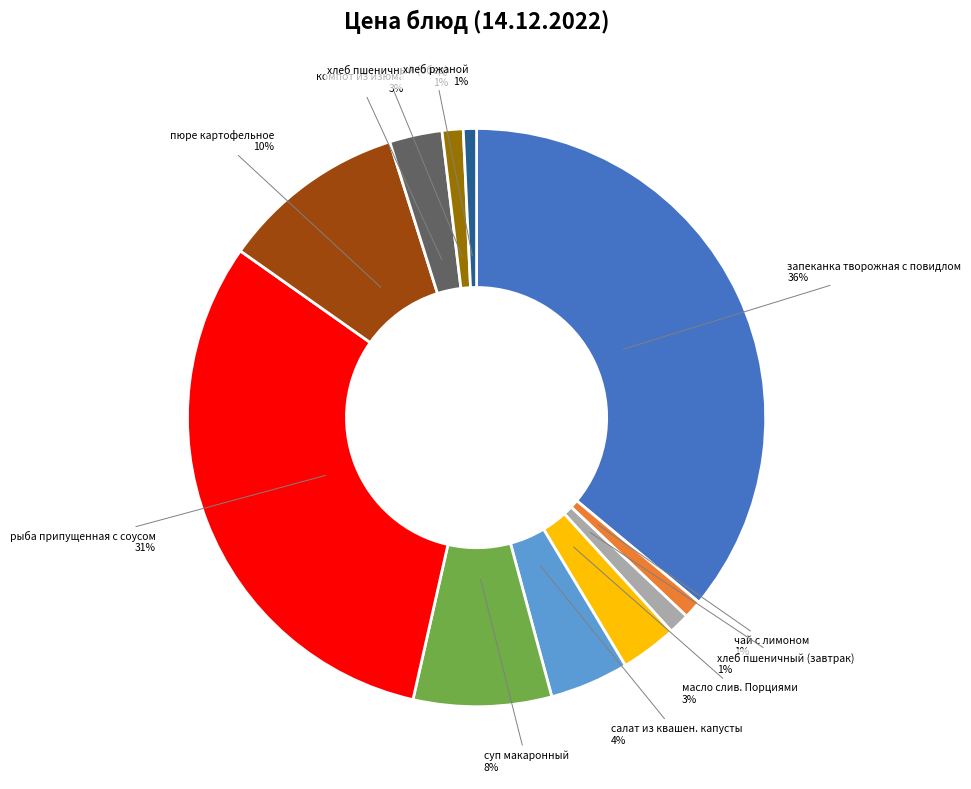

To the nearest percent, what is the difference between the компот из изюма and салат из квашен. капусты slice percentages?

1%